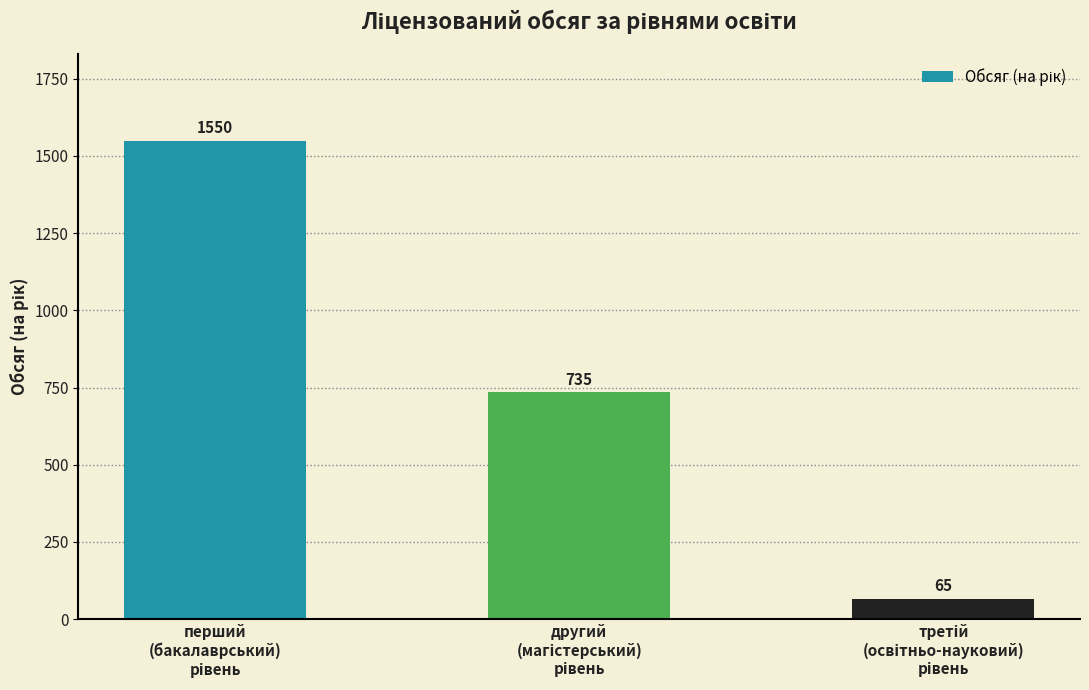

Reading left to right, list all the values displayed in this chart.

1550	735	65